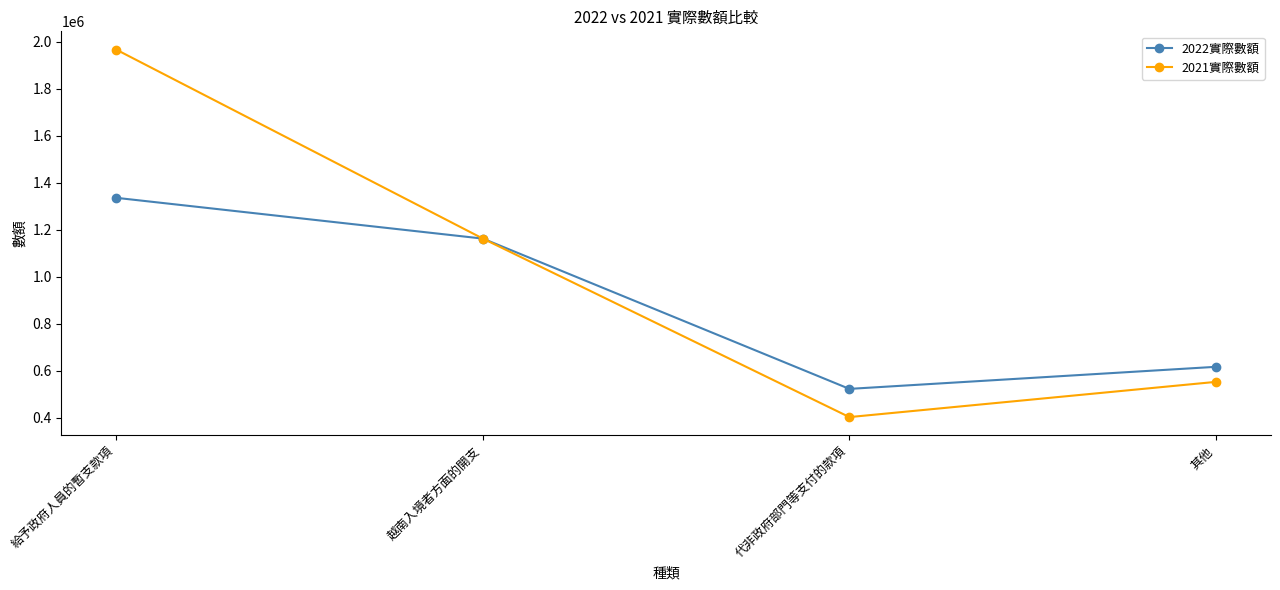

What is the average value of the 2021實際數額 series?

1020791